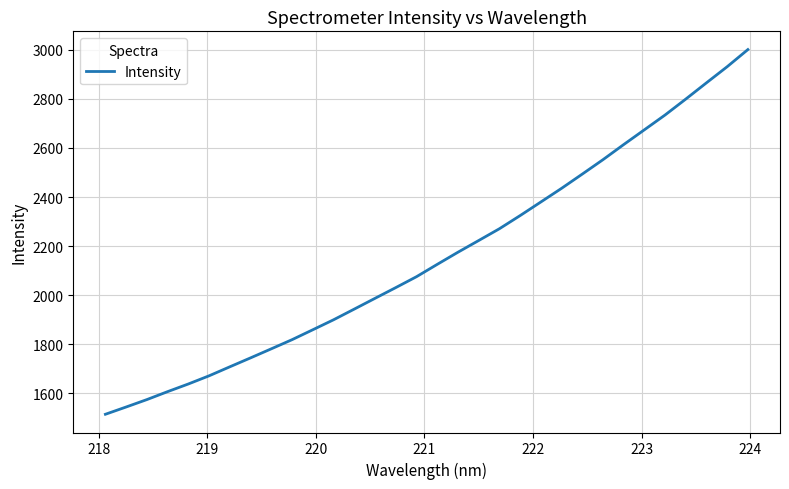

What is the maximum value shown in the chart?

3000.9